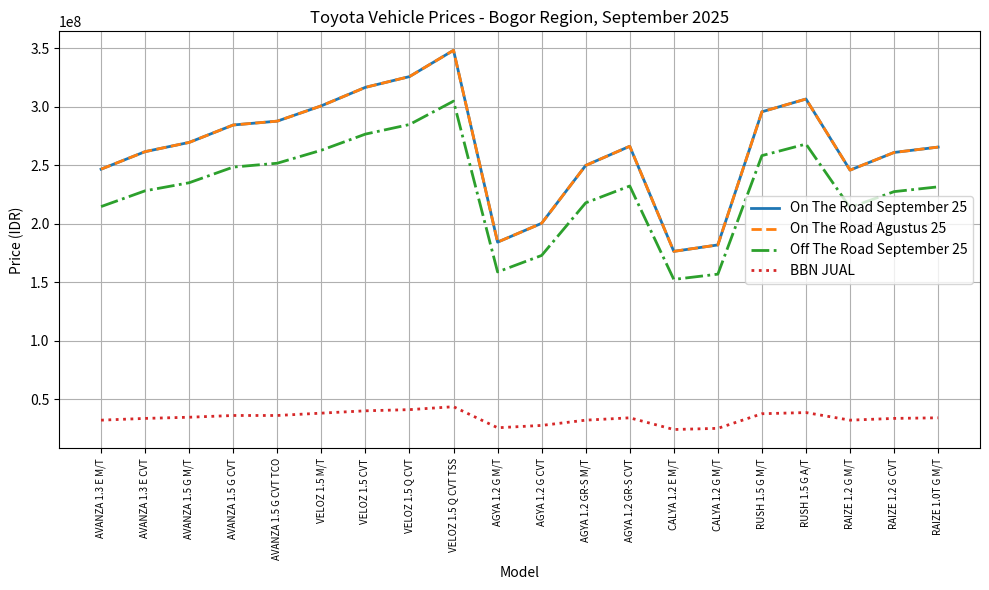

Where is BBN JUAL nearest to the value 33750000?

AGYA 1.2 GR-S CVT